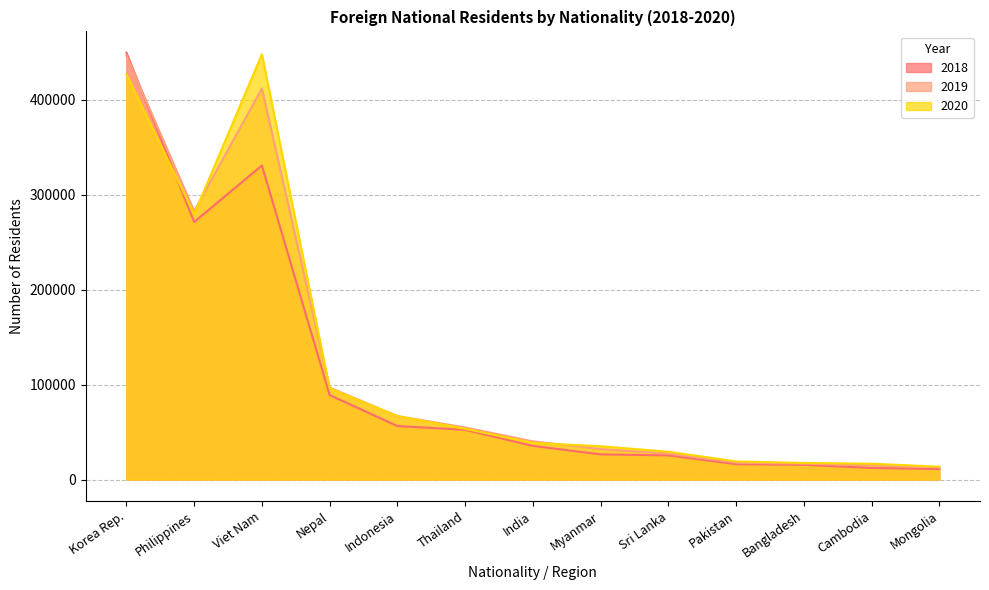

True or false: 2018 has a value of 26456 at Myanmar.

True